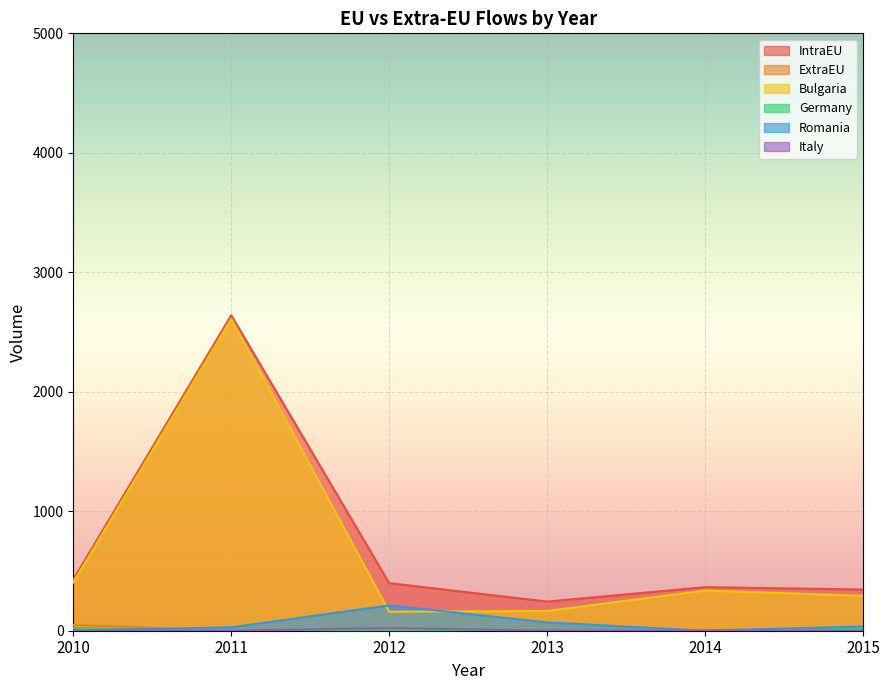

What is the total value across all series at 2015?

694.1